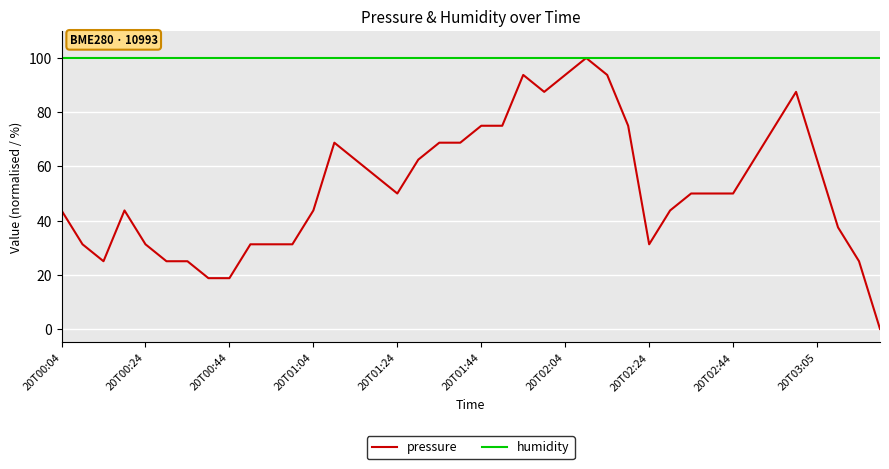

Which series has the largest total across all categories?

humidity